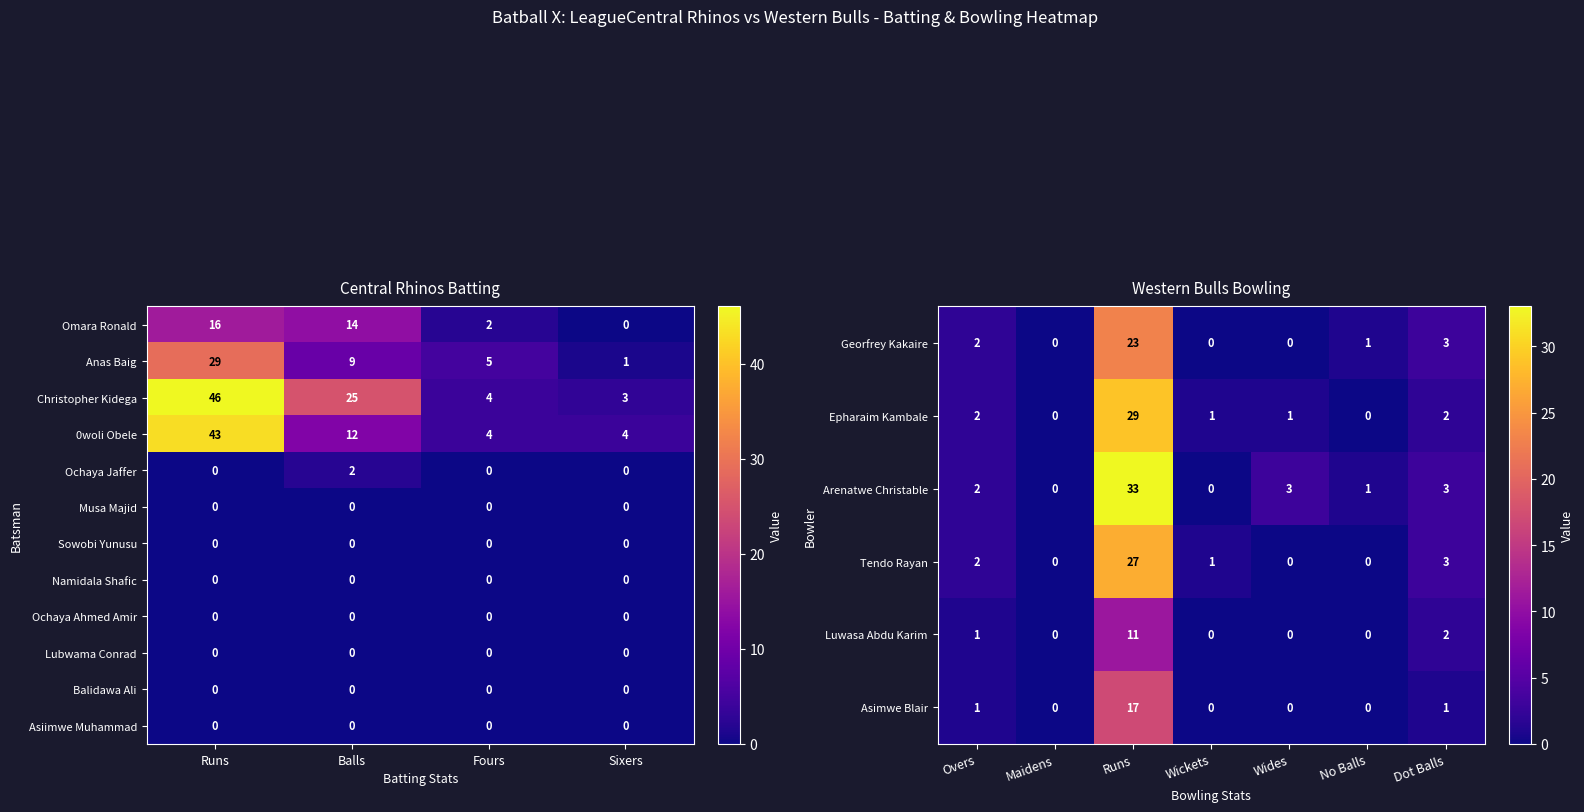

Count the Omara Ronald values in the range 2 to 16.

3